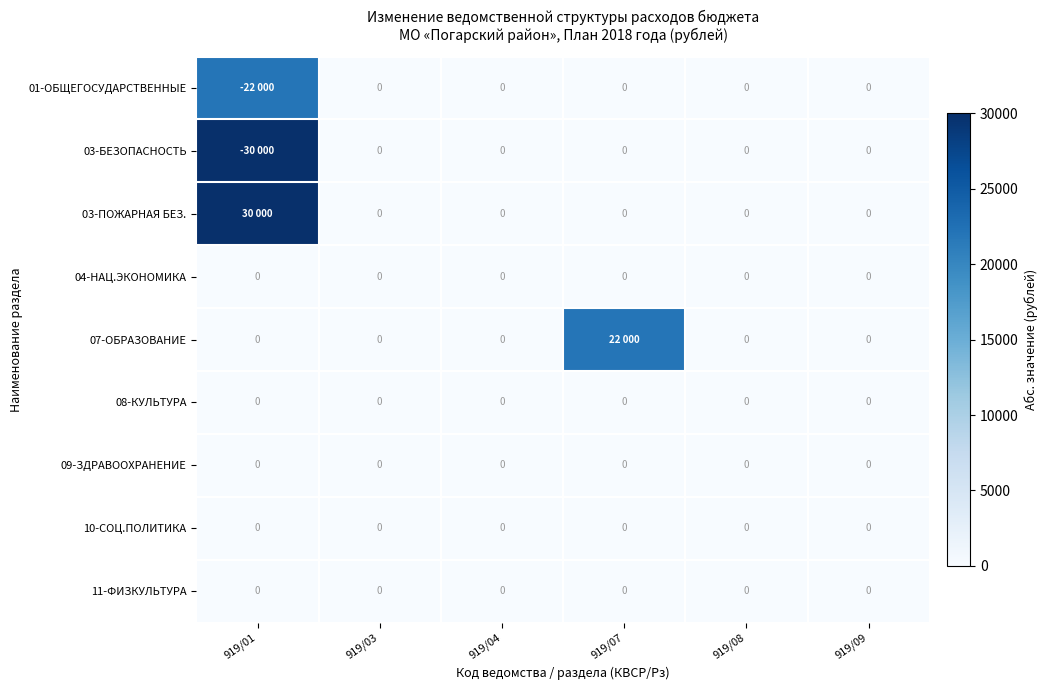

True or false: 04-НАЦ.ЭКОНОМИКА has a value of 0 at 919/01.

True